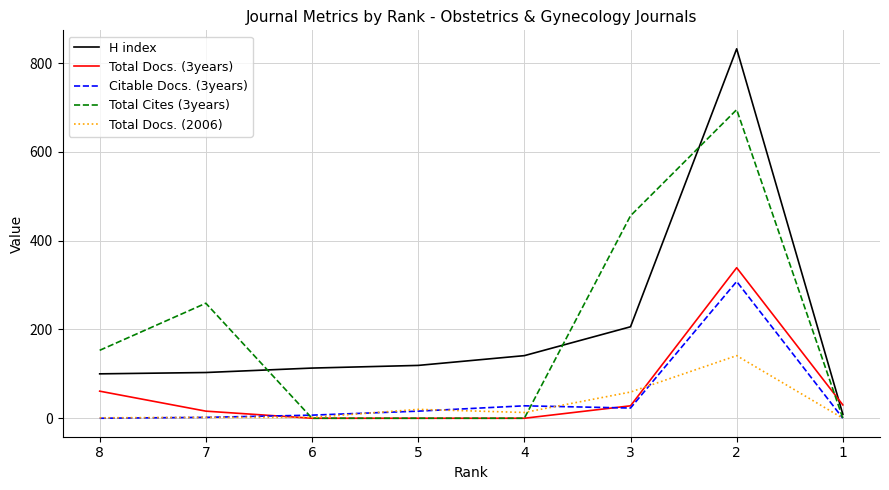

How many lines are shown in the chart?

5